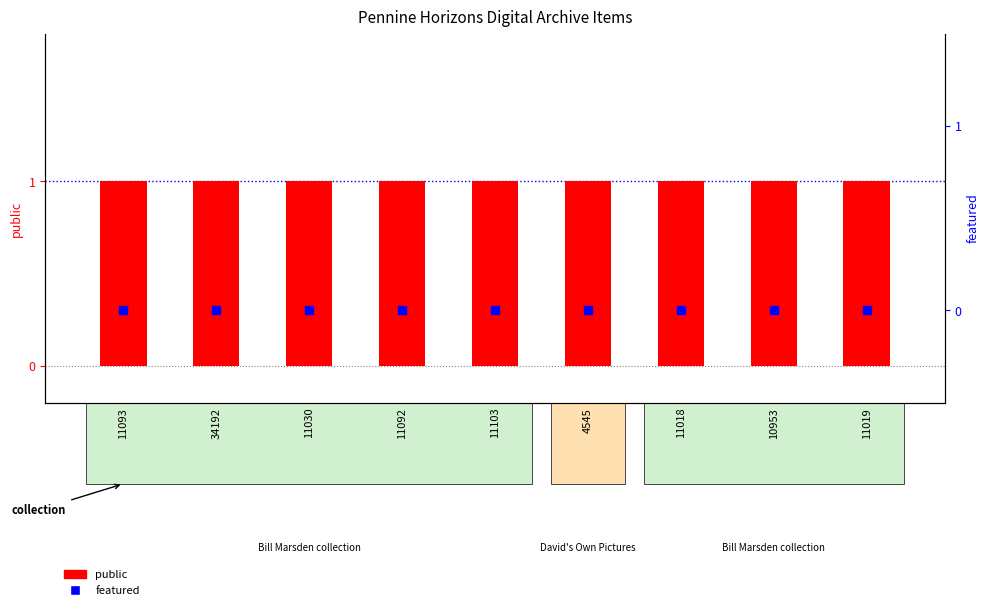

What is the total value across all series at 10953?

1